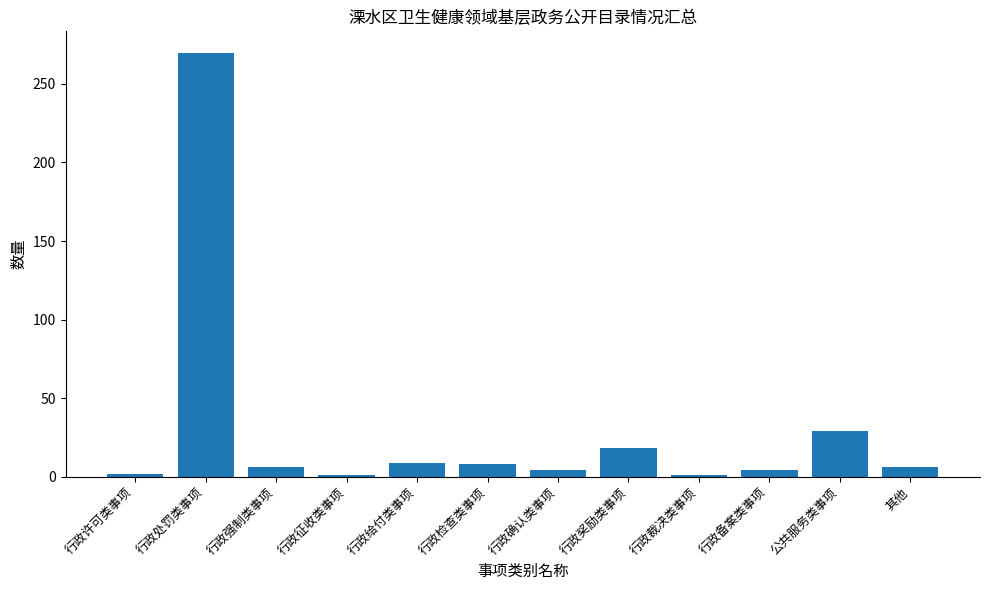

The value at 行政检查类事项 is 8. True or false?

True